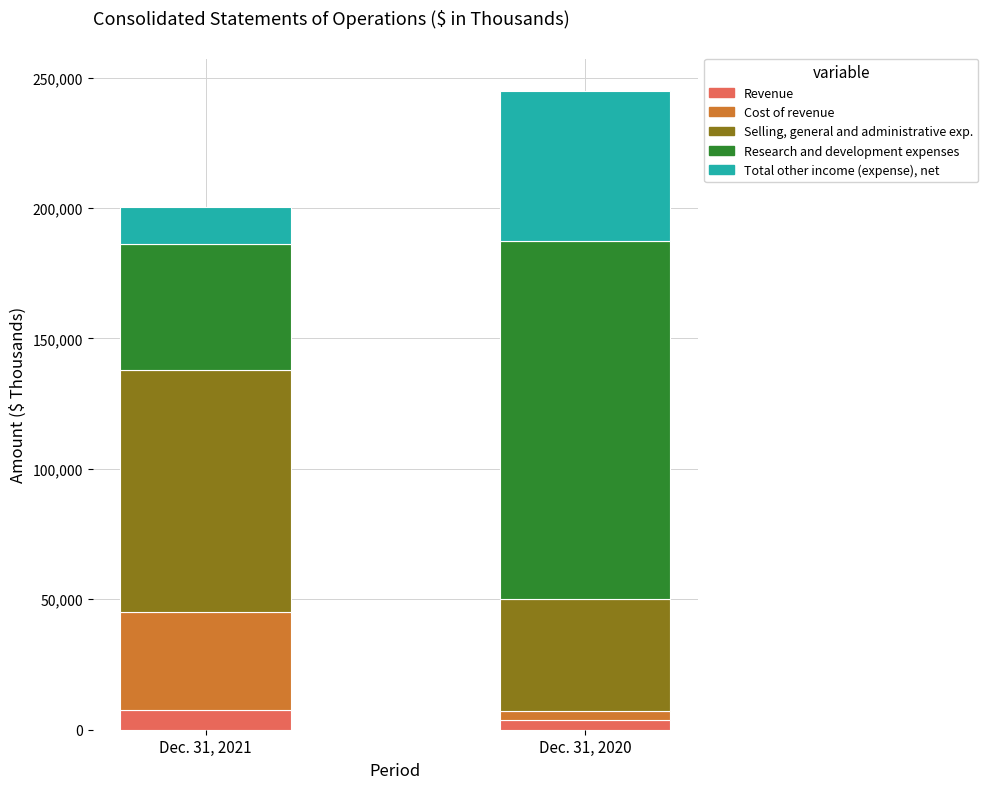

What is the highest value of the Revenue series?

7385